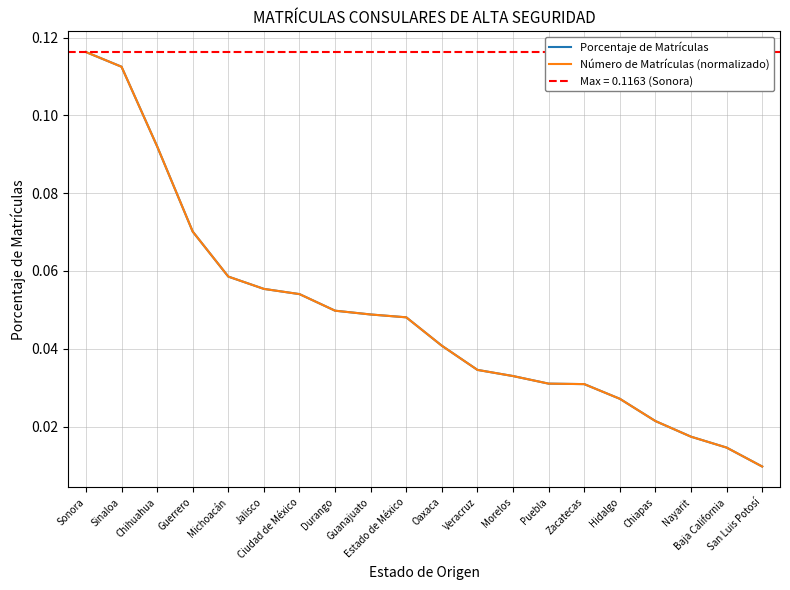

Is it true that Número de Matrículas (normalizado) equals 0.0 at Nayarit?

True